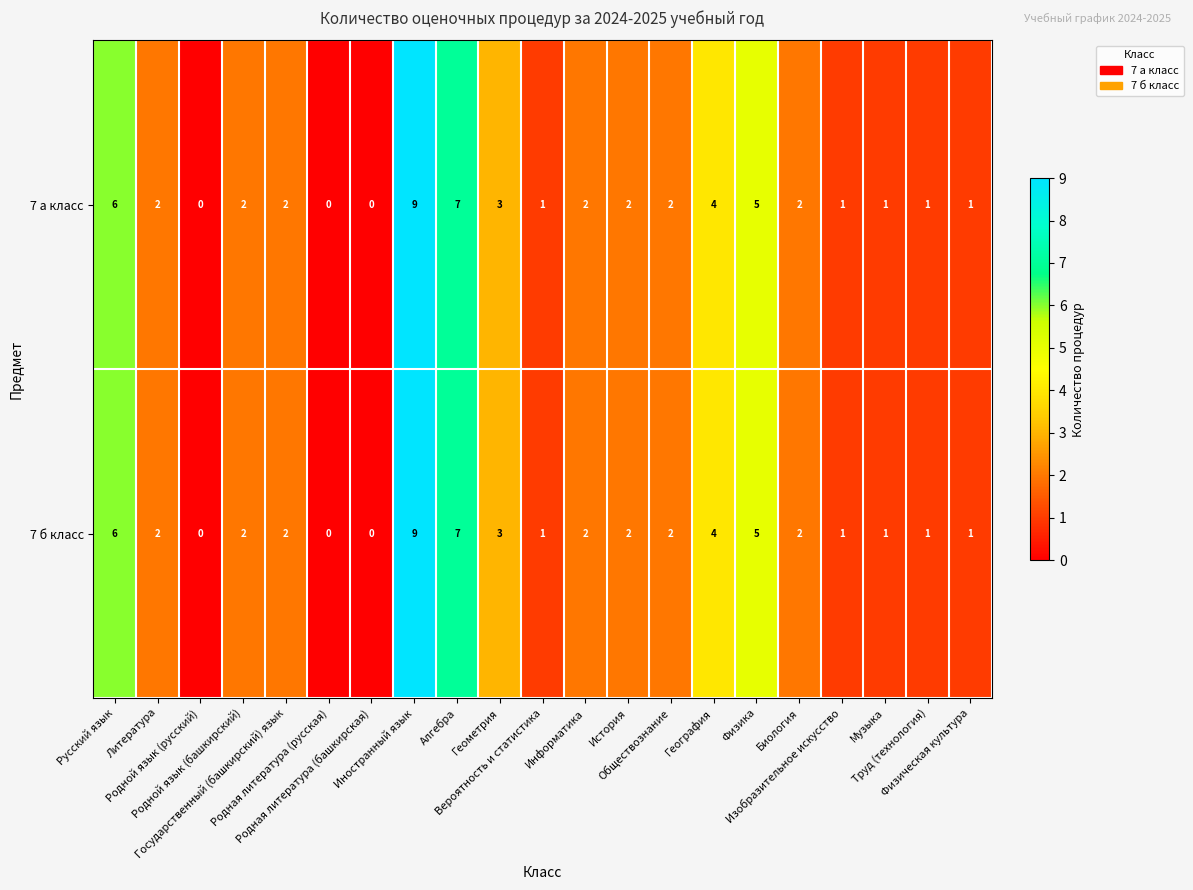

What is the difference between the maximum and second lowest values in the 7 б класс series?

9